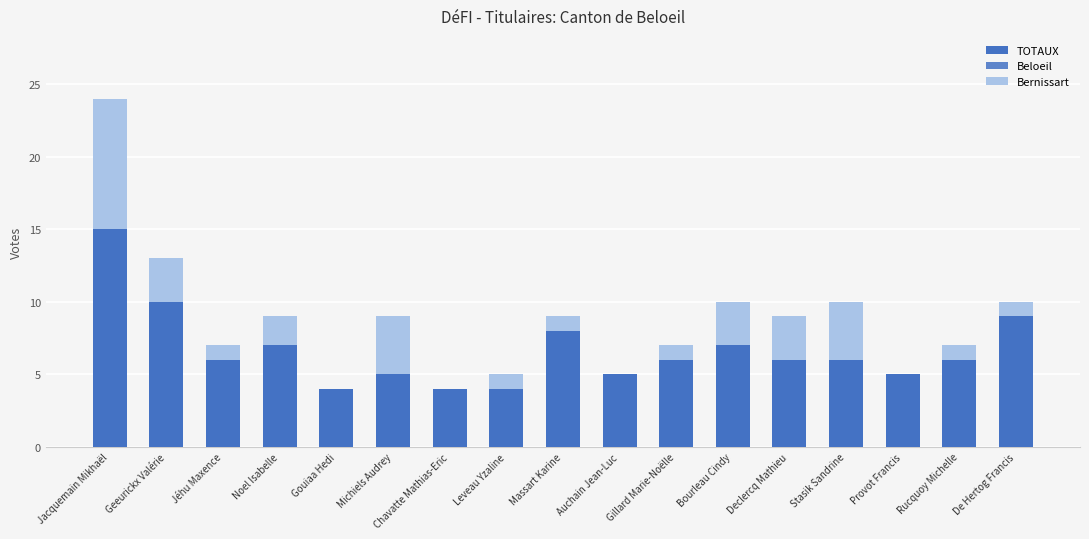

Reading left to right, transcribe all the data shown in this chart.

TOTAUX: Jacquemain Mikhaël=24	Geeurickx Valérie=13	Jéhu Maxence=7	Noel Isabelle=9	Gouiaa Hedi=4	Michiels Audrey=9	Chavatte Mathias-Eric=4	Leveau Yzaline=5	Massart Karine=9	Auchain Jean-Luc=5	Gillard Marie-Noëlle=7	Bourleau Cindy=10	Declercq Mathieu=9	Stasik Sandrine=10	Provot Francis=5	Rucquoy Michelle=7	De Hertog Francis=10
Beloeil: Jacquemain Mikhaël=15	Geeurickx Valérie=10	Jéhu Maxence=6	Noel Isabelle=7	Gouiaa Hedi=4	Michiels Audrey=5	Chavatte Mathias-Eric=4	Leveau Yzaline=4	Massart Karine=8	Auchain Jean-Luc=5	Gillard Marie-Noëlle=6	Bourleau Cindy=7	Declercq Mathieu=6	Stasik Sandrine=6	Provot Francis=5	Rucquoy Michelle=6	De Hertog Francis=9
Bernissart: Jacquemain Mikhaël=9	Geeurickx Valérie=3	Jéhu Maxence=1	Noel Isabelle=2	Gouiaa Hedi=0	Michiels Audrey=4	Chavatte Mathias-Eric=0	Leveau Yzaline=1	Massart Karine=1	Auchain Jean-Luc=0	Gillard Marie-Noëlle=1	Bourleau Cindy=3	Declercq Mathieu=3	Stasik Sandrine=4	Provot Francis=0	Rucquoy Michelle=1	De Hertog Francis=1